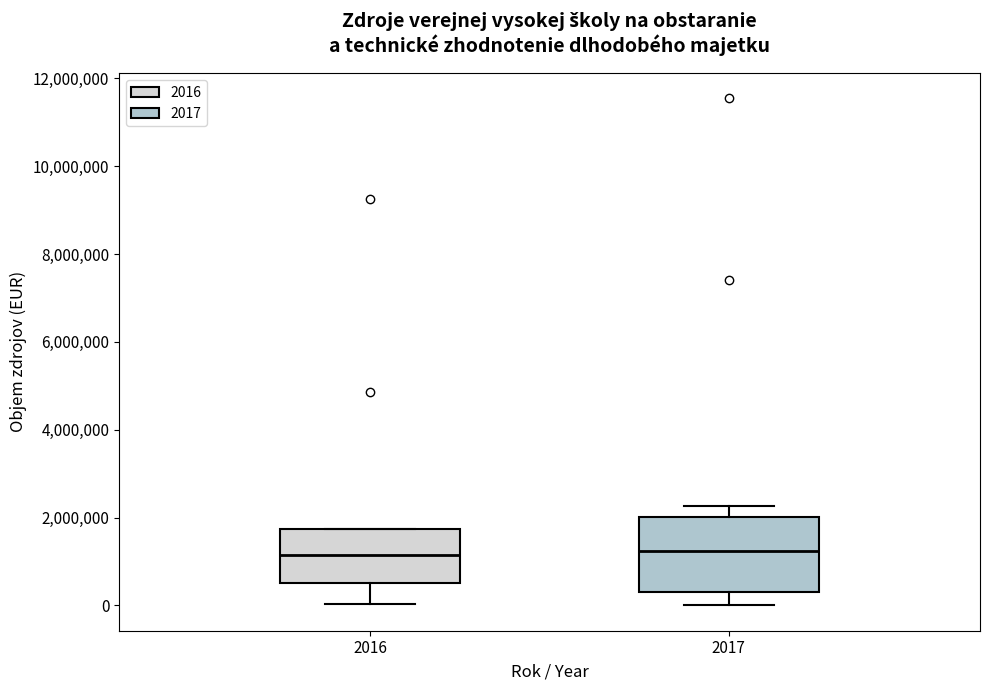

Reading left to right, transcribe this box plot: for each box, give where its median line is, the range the box spans, and where its two whiskers end, as read against the y-axis. The values are not printed on the chart, so give them approximately, as read against the axis.

2016: median 1200000, box 600000 to 1800000, whiskers 0 to 1800000
2017: median 1200000, box 400000 to 2000000, whiskers 0 to 2200000